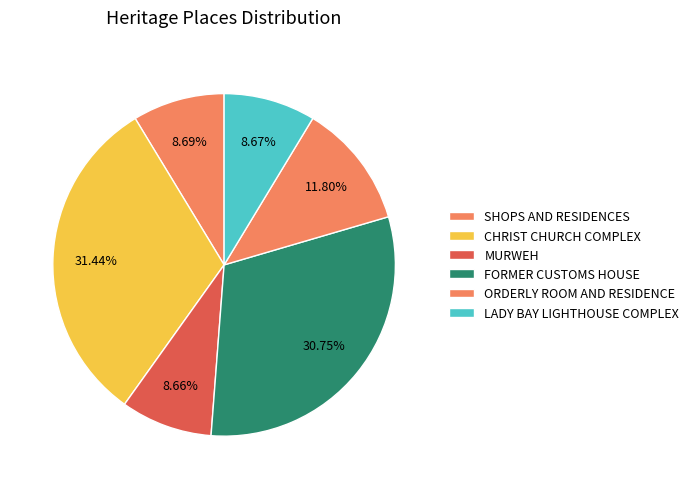

What percentage do CHRIST CHURCH COMPLEX and ORDERLY ROOM AND RESIDENCE together represent?

43.2%